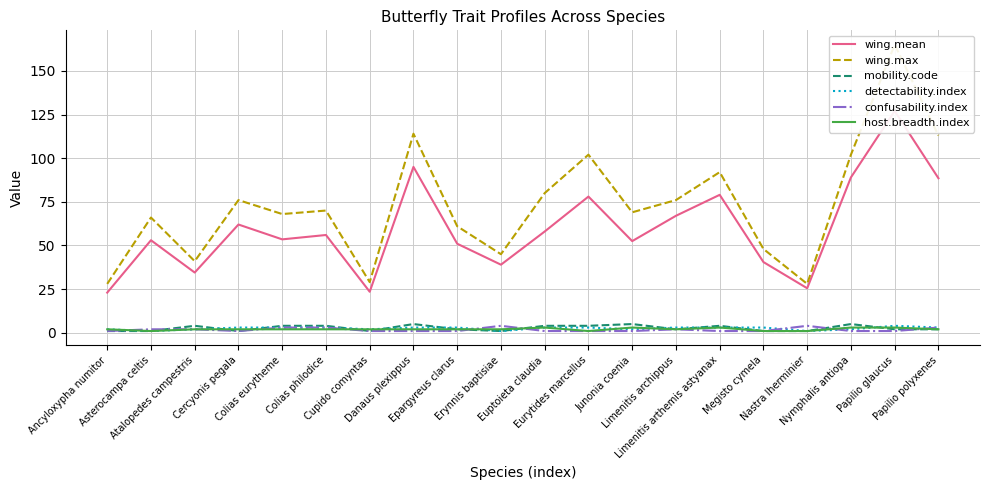

The value of confusability.index at Epargyreus clarus is 0.4. True or false?

False